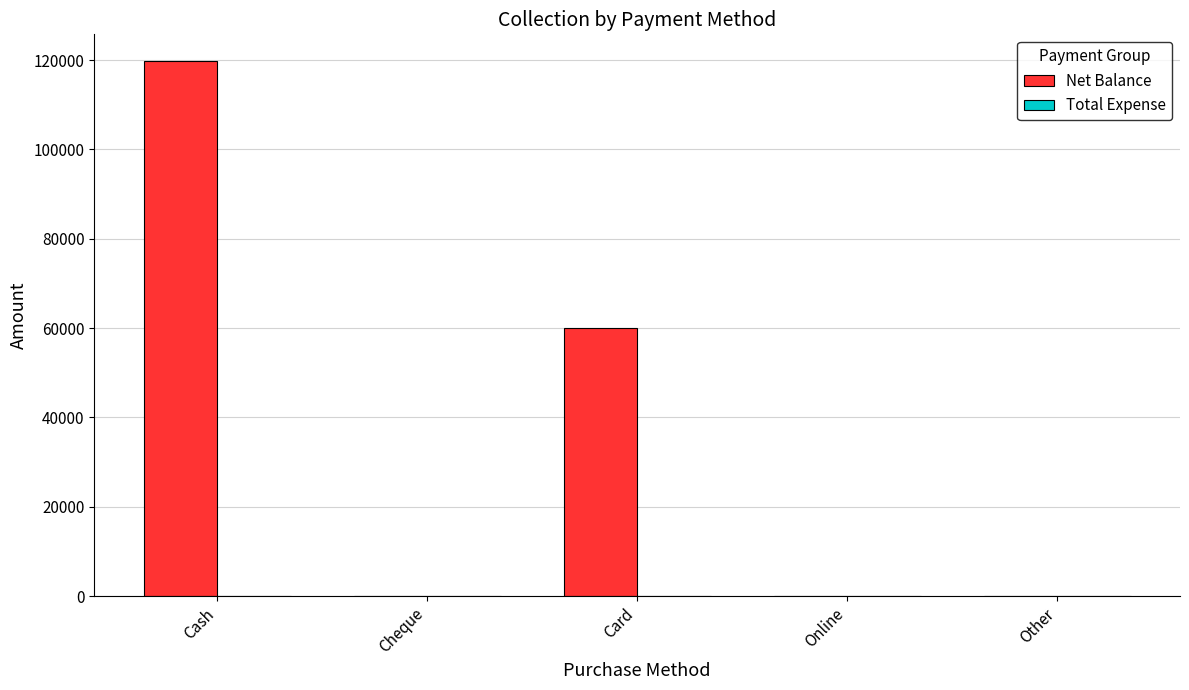

Is it true that the value at Cheque is -82799?

False